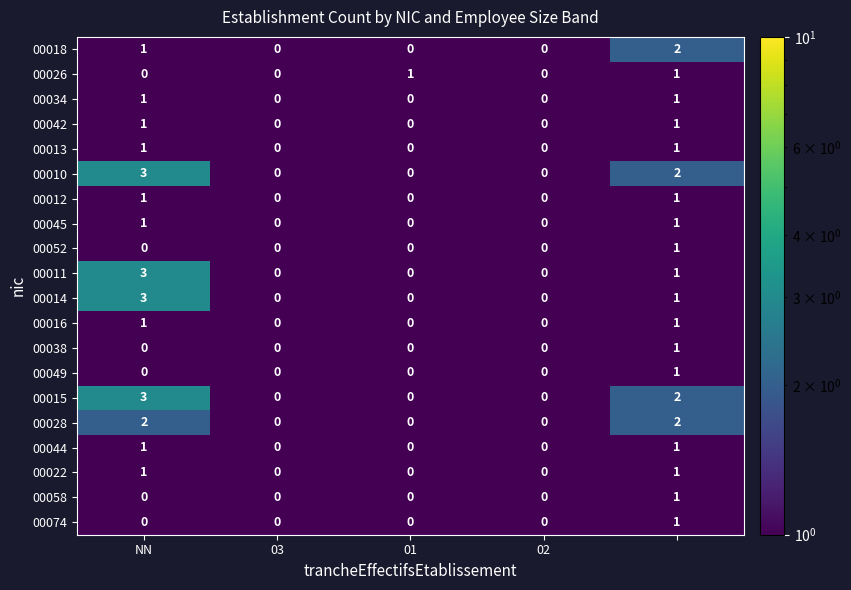

What is the maximum value shown in the chart?

3